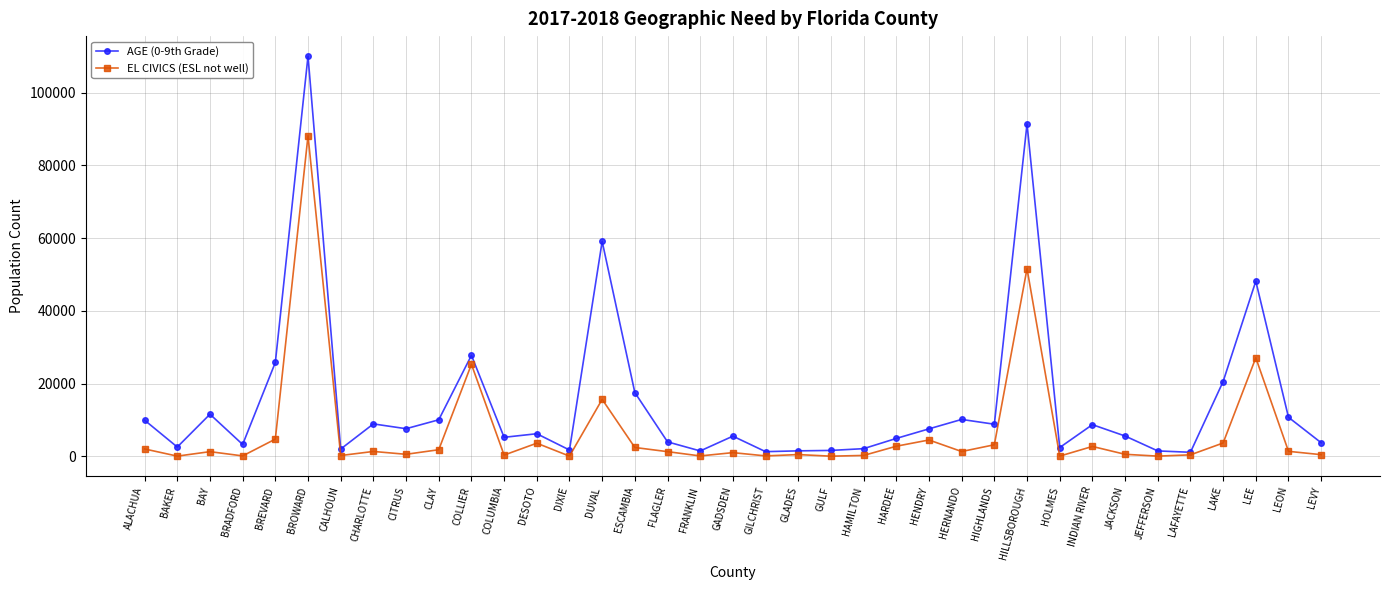

The AGE (0-9th Grade) series shows 36453 at BREVARD. True or false?

False